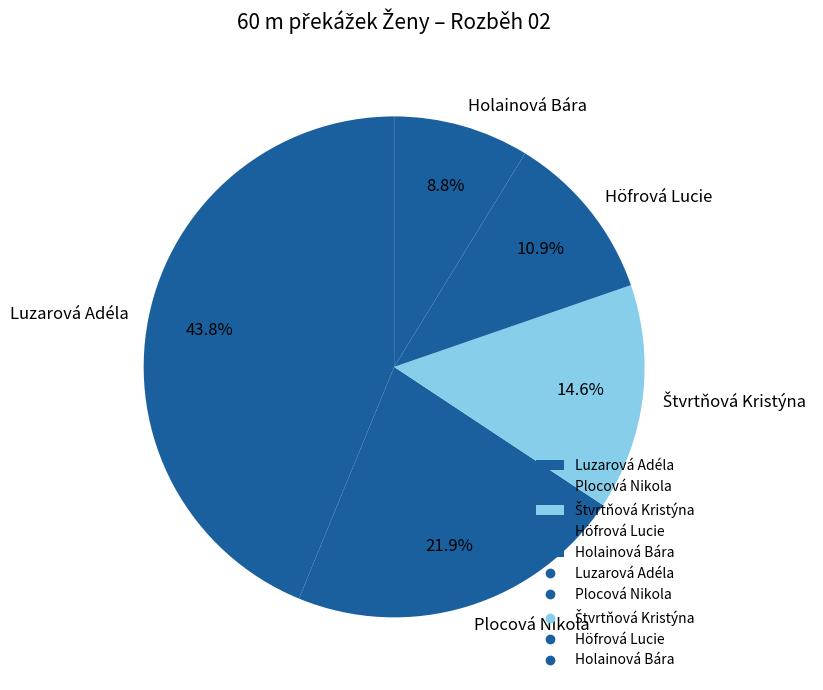

To the nearest percent, what percentage of the pie is Höfrová Lucie?

11%